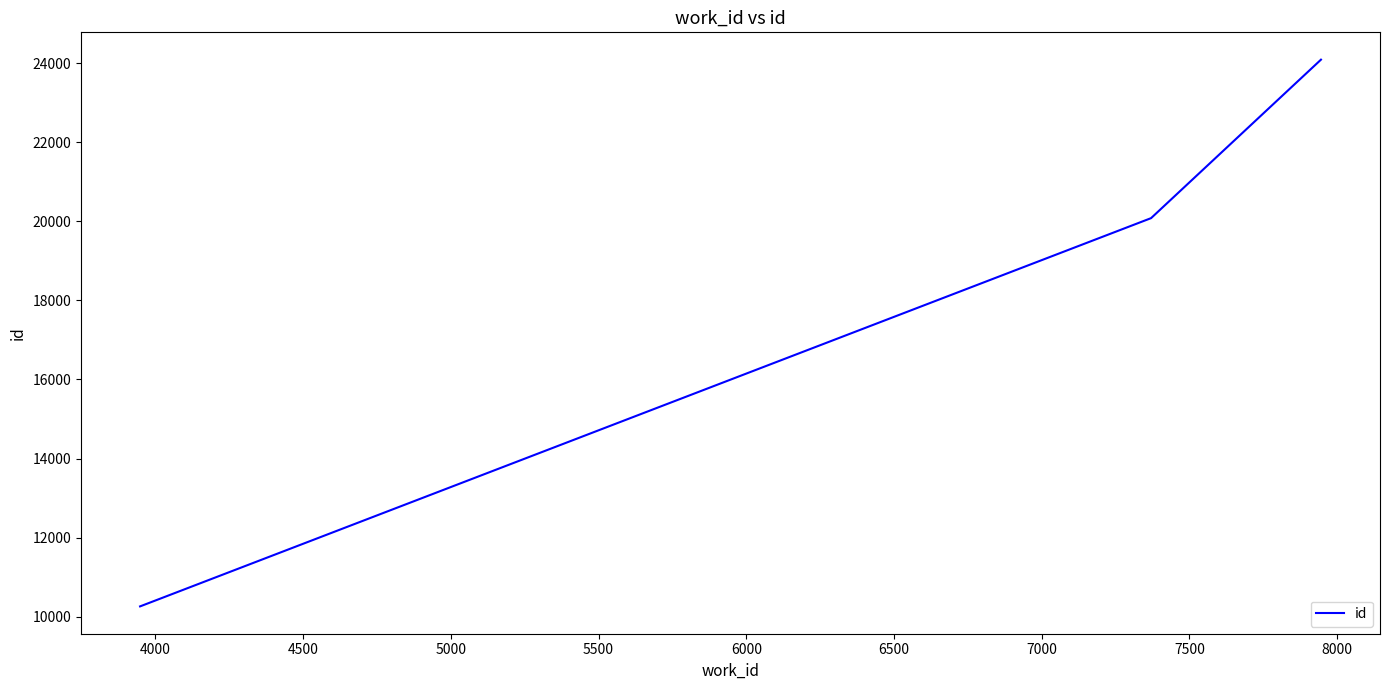

What is the difference between the maximum and minimum values?

13824